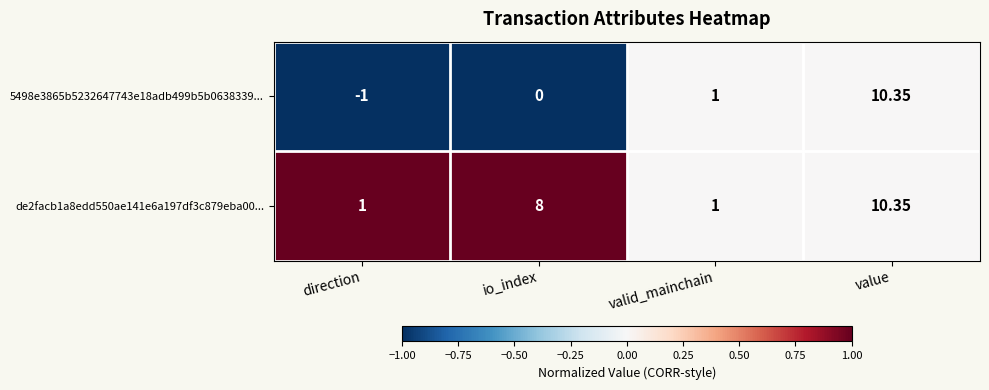

At which category is the sum across all series the highest?

value